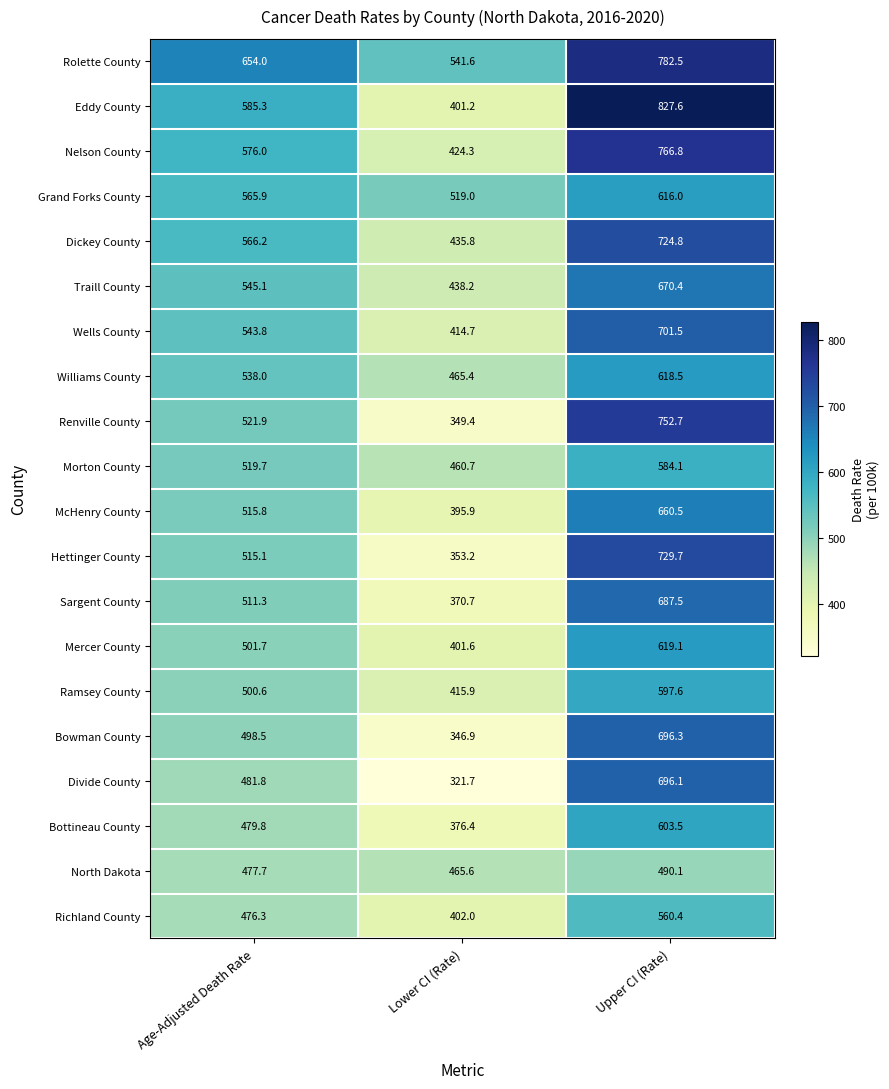

What is the difference between the maximum and minimum values in the Mercer County series?

217.5